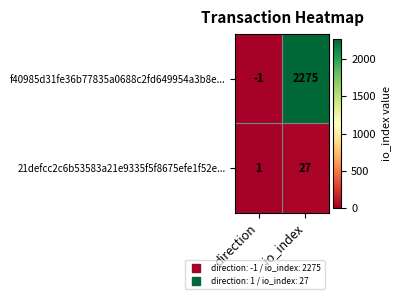

Which series changed the most between direction and io_index?

f40985d31fe36b77835a0688c2fd649954a3b8e...